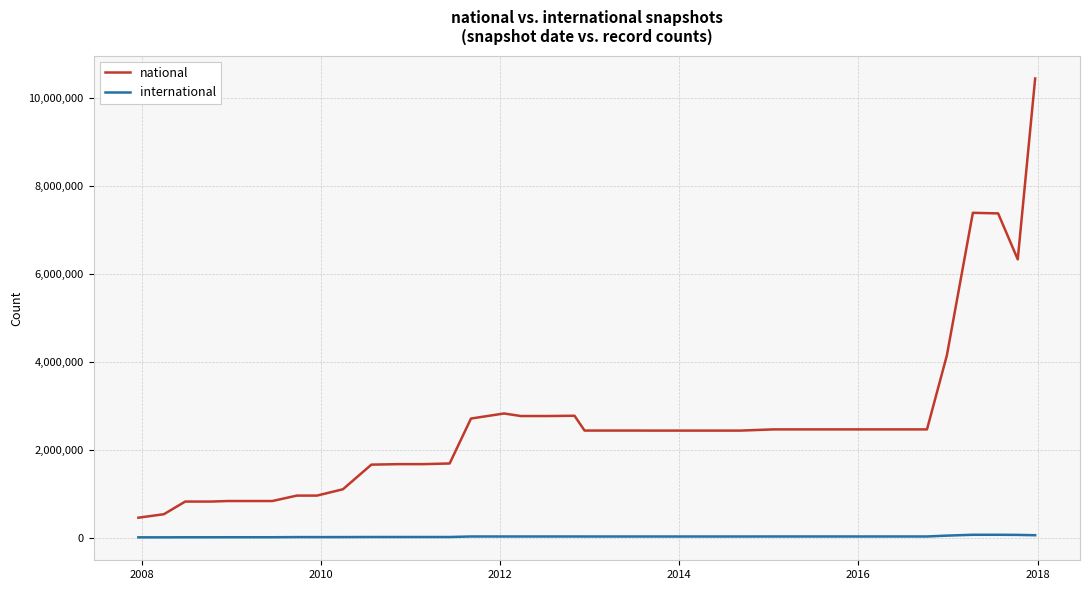

Which series has the widest spread of values?

national